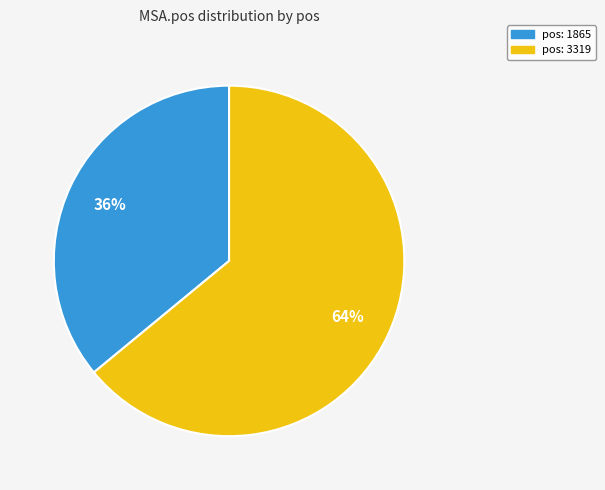

Is there a majority slice in this chart?

Yes